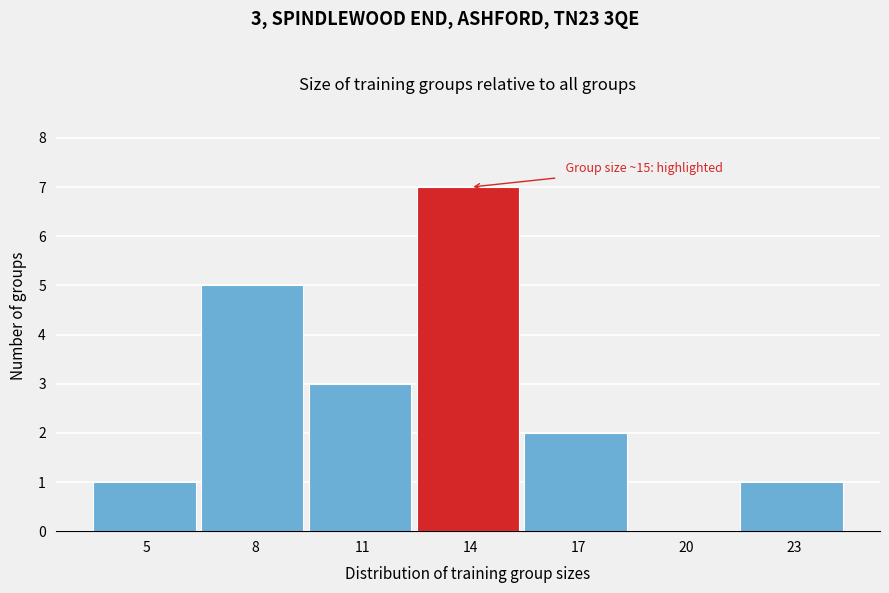

Reading left to right, transcribe all the data shown in this chart.

5=1	8=5	11=3	14=7	17=2	20=0	23=1